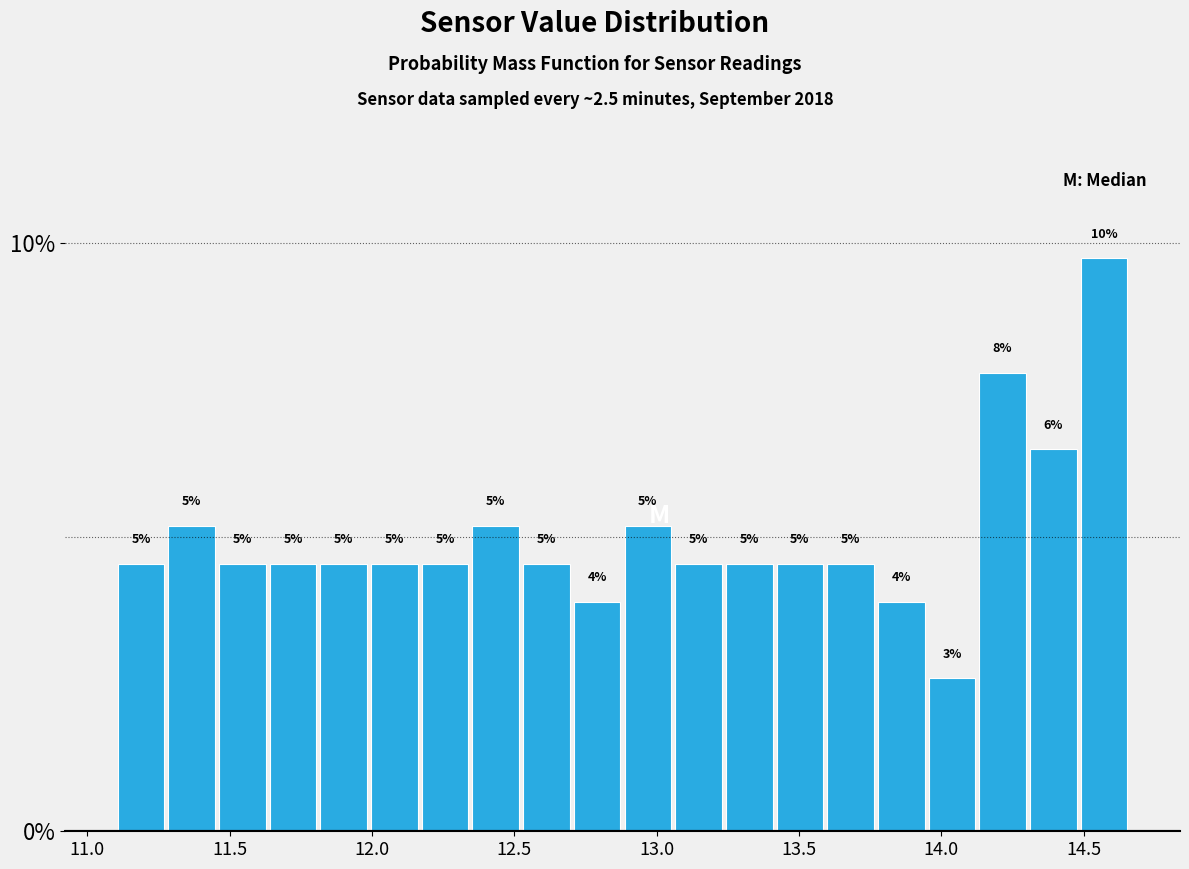

Around what value on the x-axis is the tallest bar? Give the approximate position of its centre, as read against the axis.

14.55